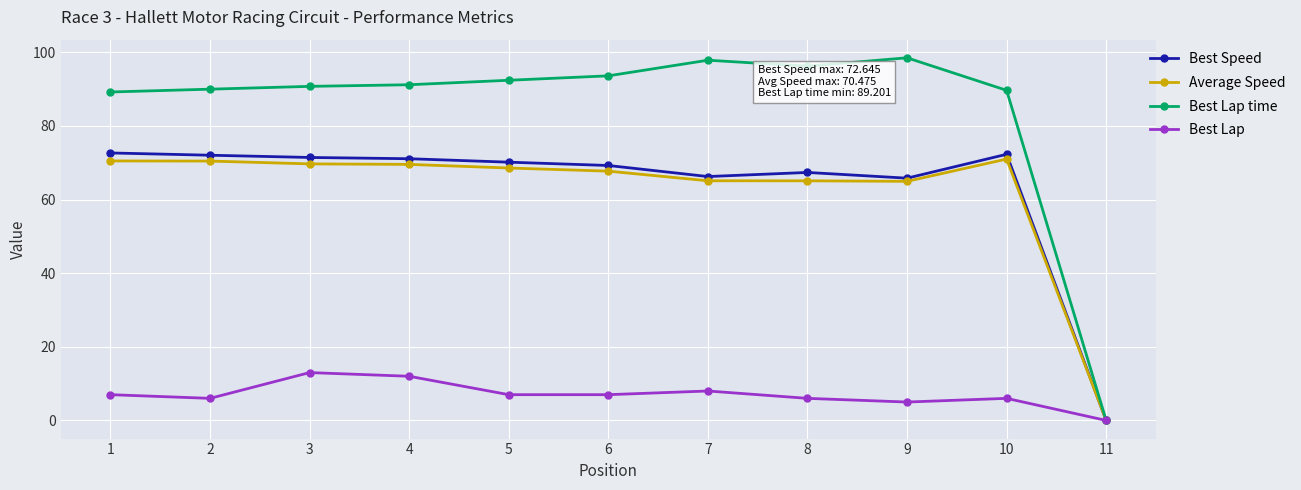

Count the number of categories in the chart.

11